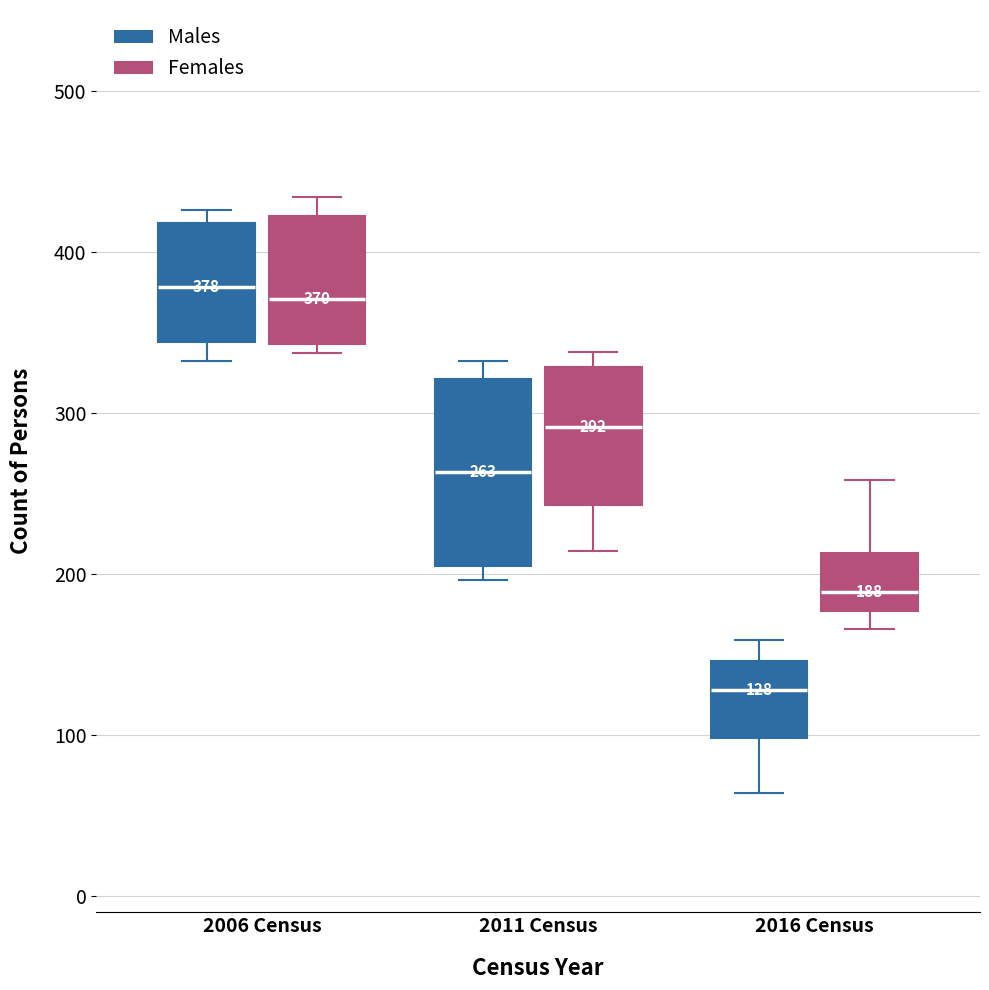

Comparing the boxes themselves (not the whiskers), which one is the tallest?

2011 Census (Males)